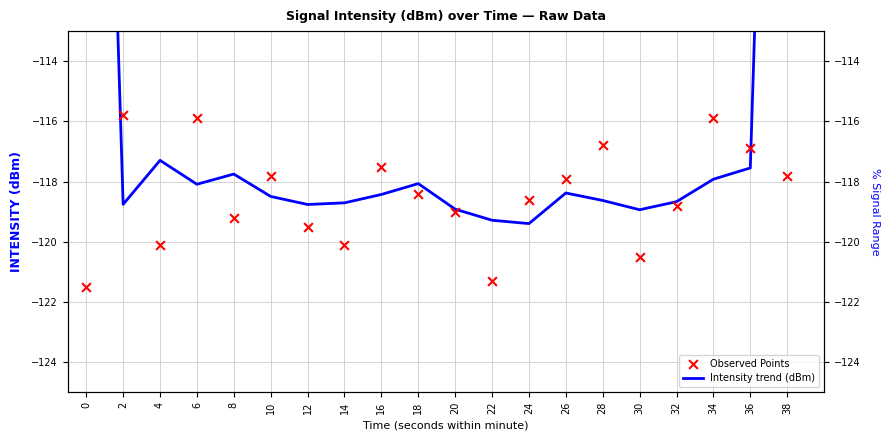

What is the total value across all series at 6?

-234.0